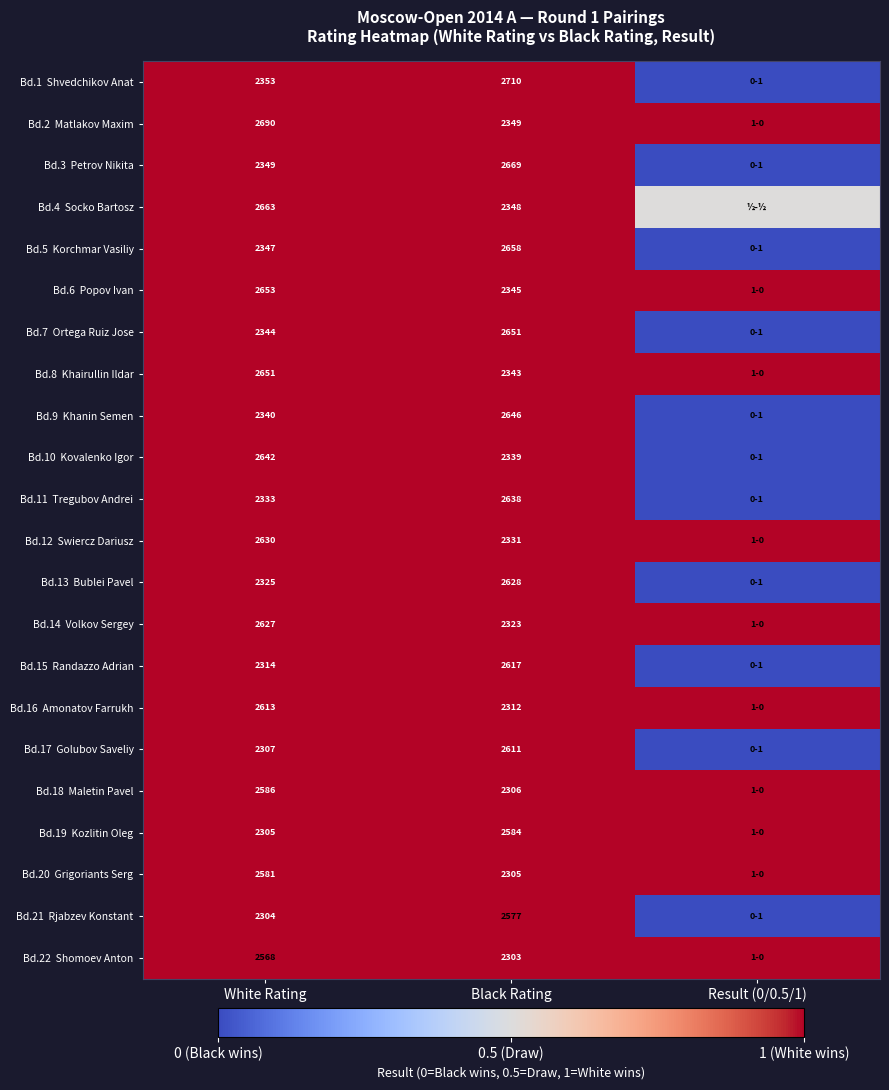

What is the spread (max minus min) of values at White Rating?

386.0